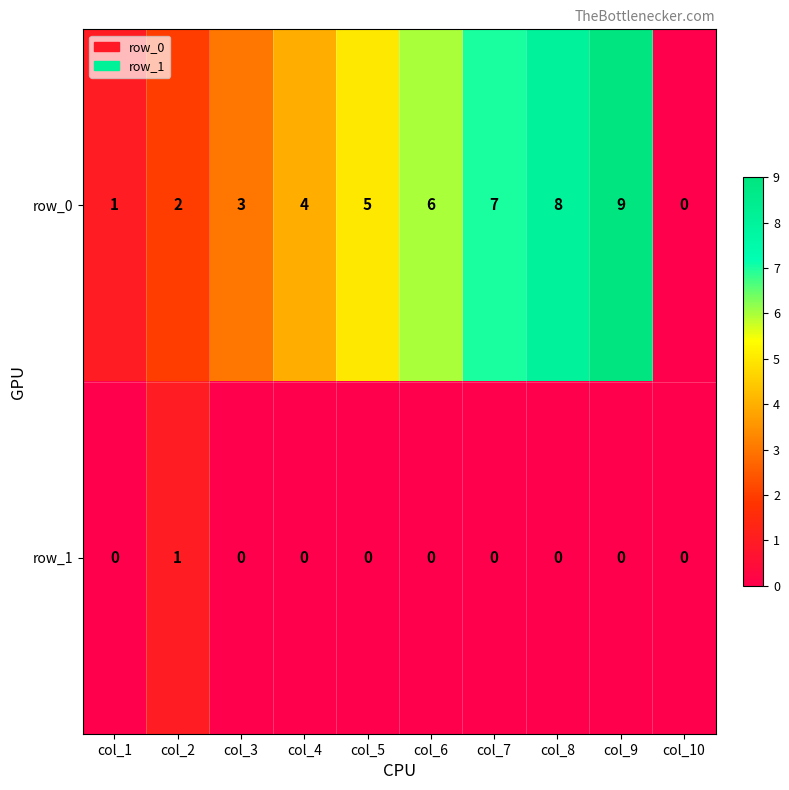

What is the sum of all row_0 values?

45